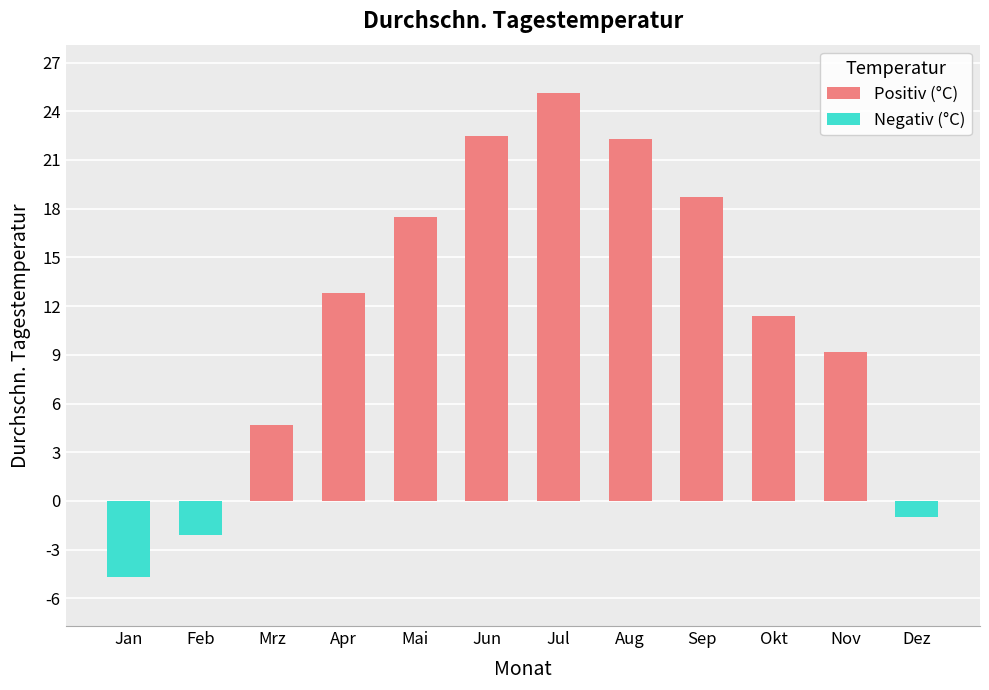

What is the average value?

11.4